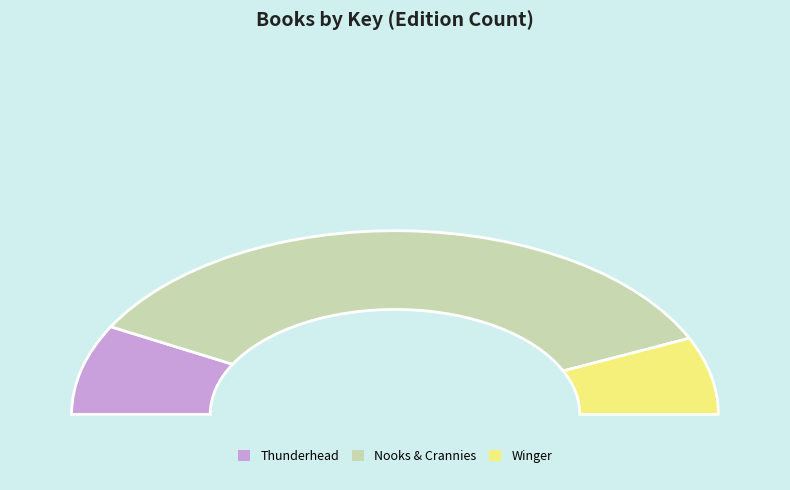

Which category has the biggest portion of the pie?

Nooks & Crannies